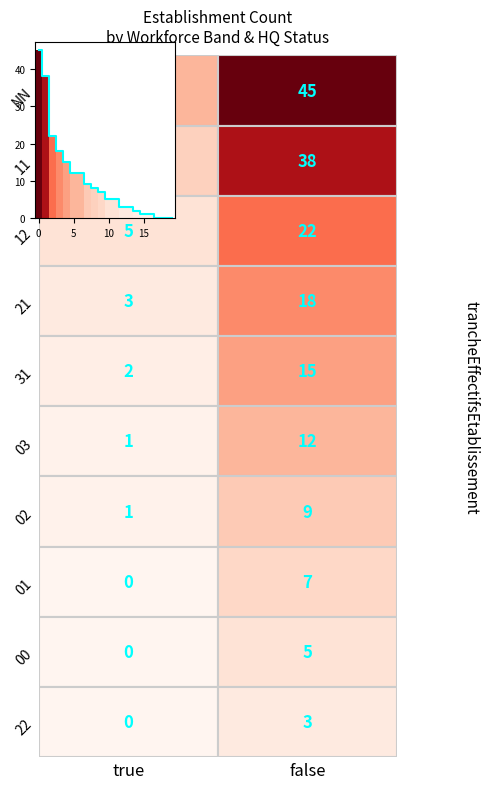

What is the sum of all values?

206